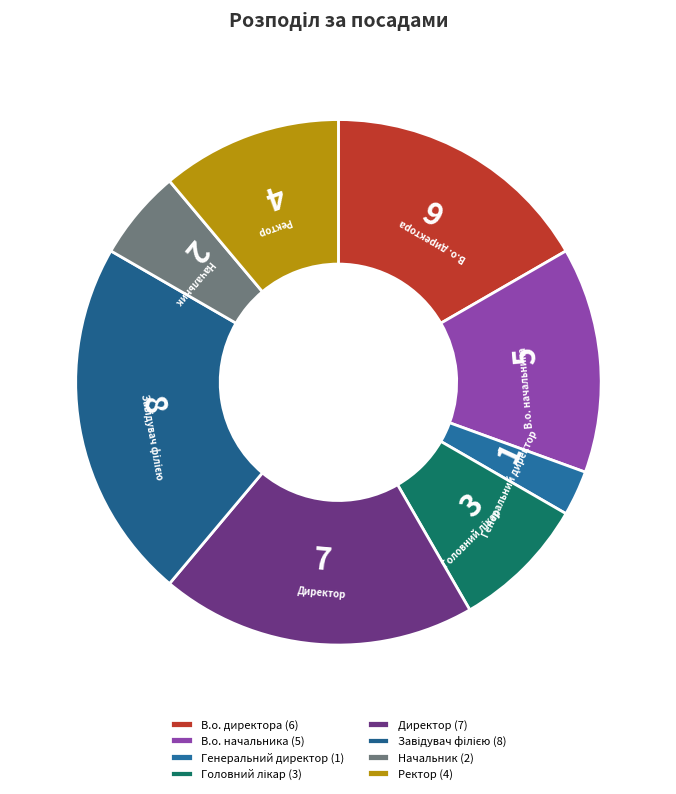

Is it true that Директор is 19% of the pie?

True